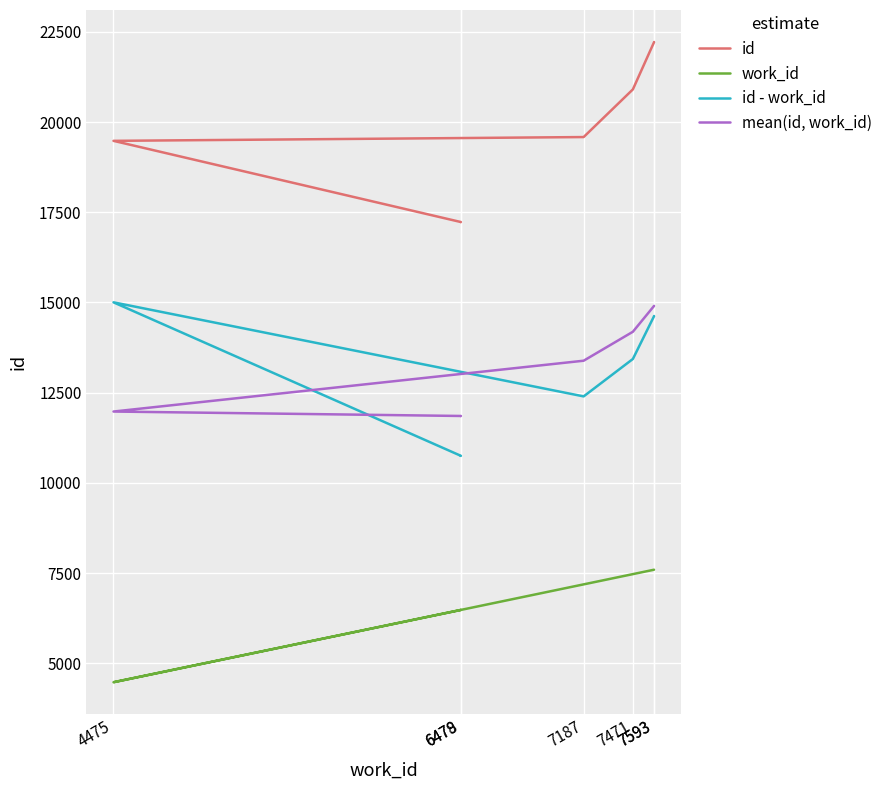

How many series are shown in this chart?

4